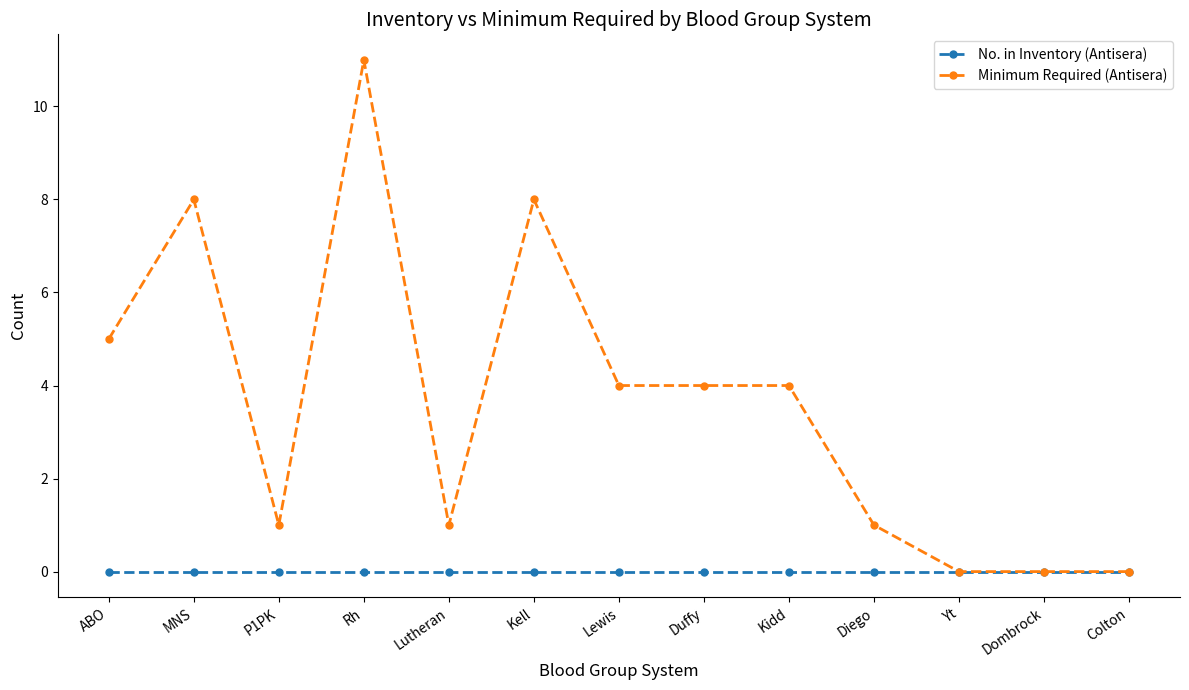

At which category is the sum across all series the highest?

Rh